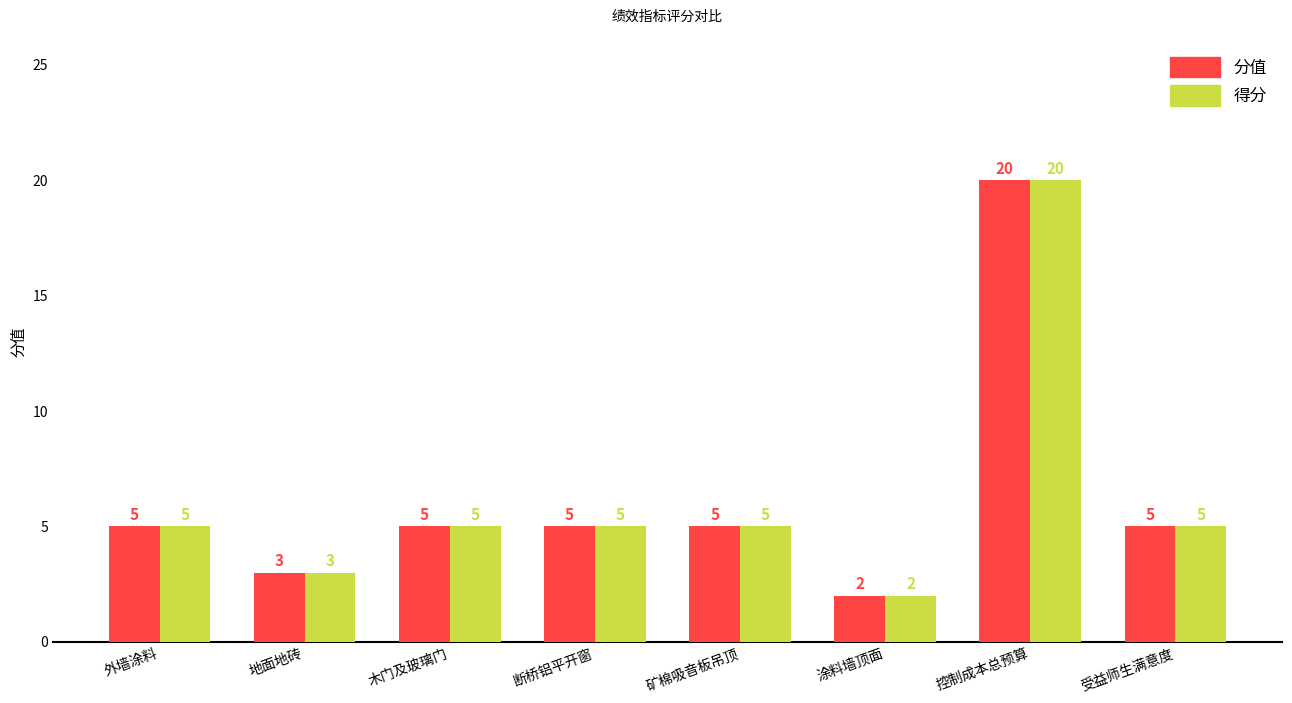

What is the difference between the maximum and second lowest values in the 分值 series?

17